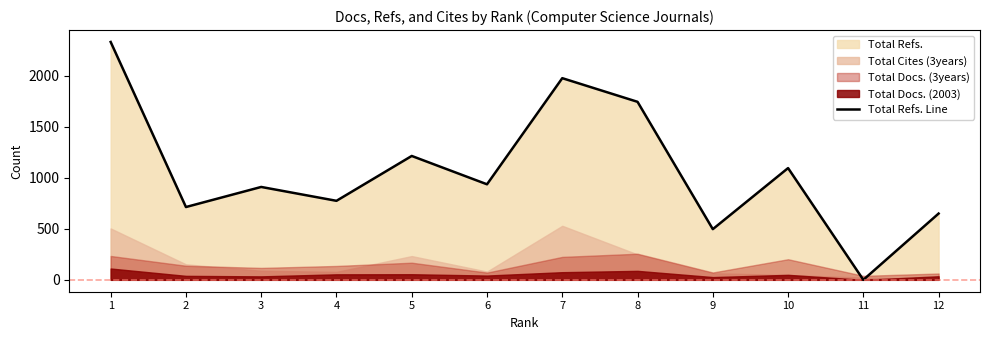

What is the difference between the maximum and minimum values?

2333